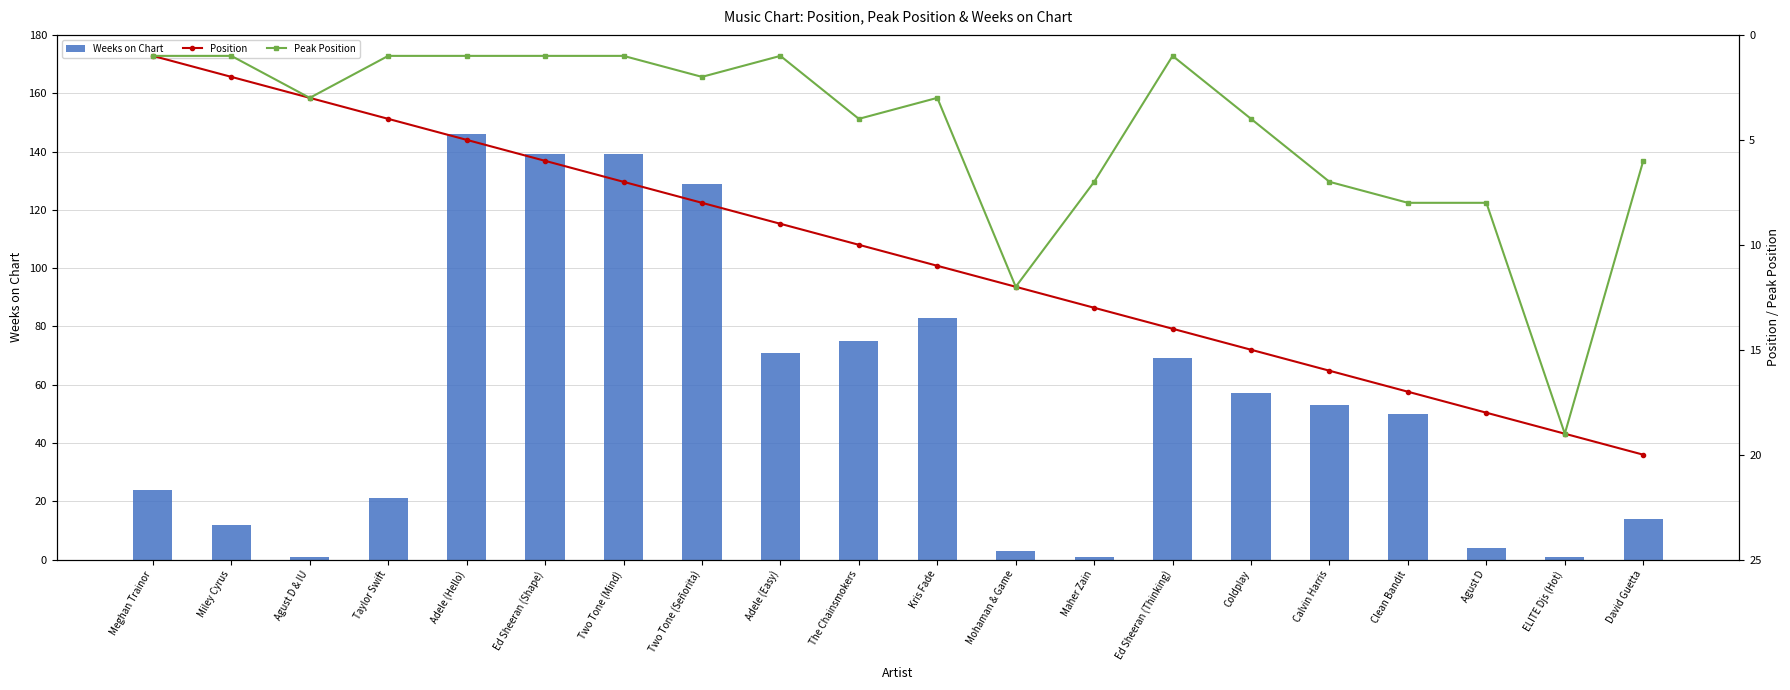

What is the label of the 7th bar from the right?

Ed Sheeran (Thinking)